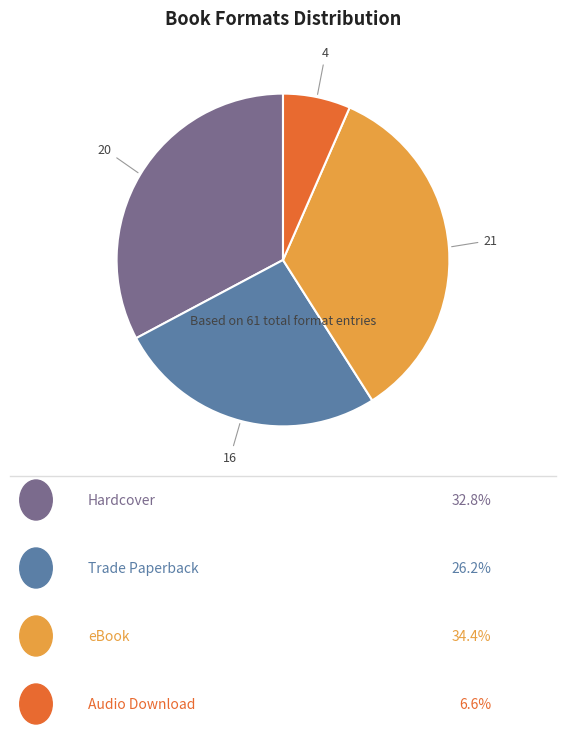

Which slice is the smallest?

Audio Download